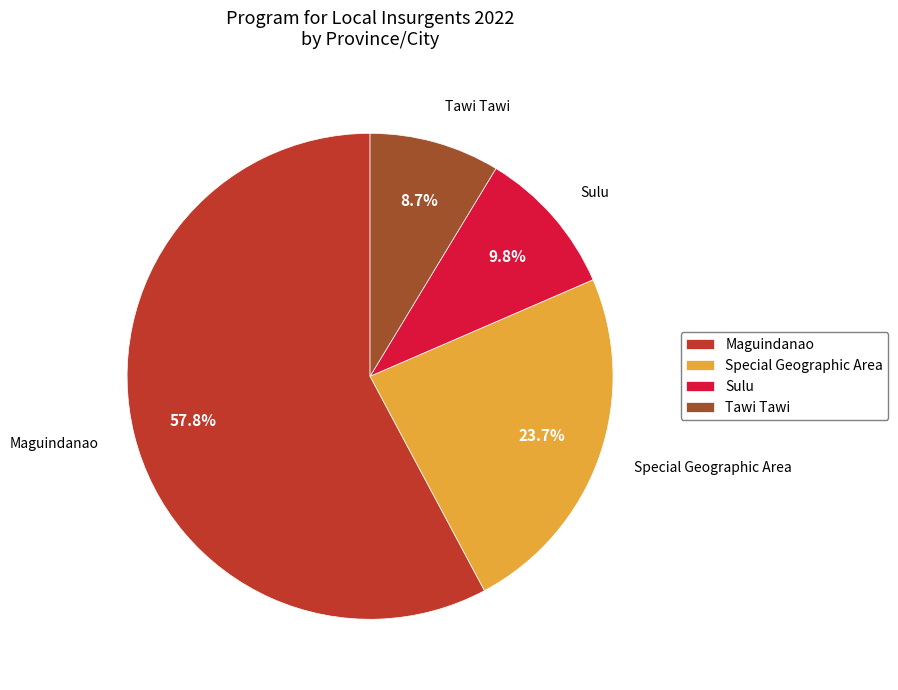

To the nearest percent, what is the combined percentage of Maguindanao and Tawi Tawi?

66%